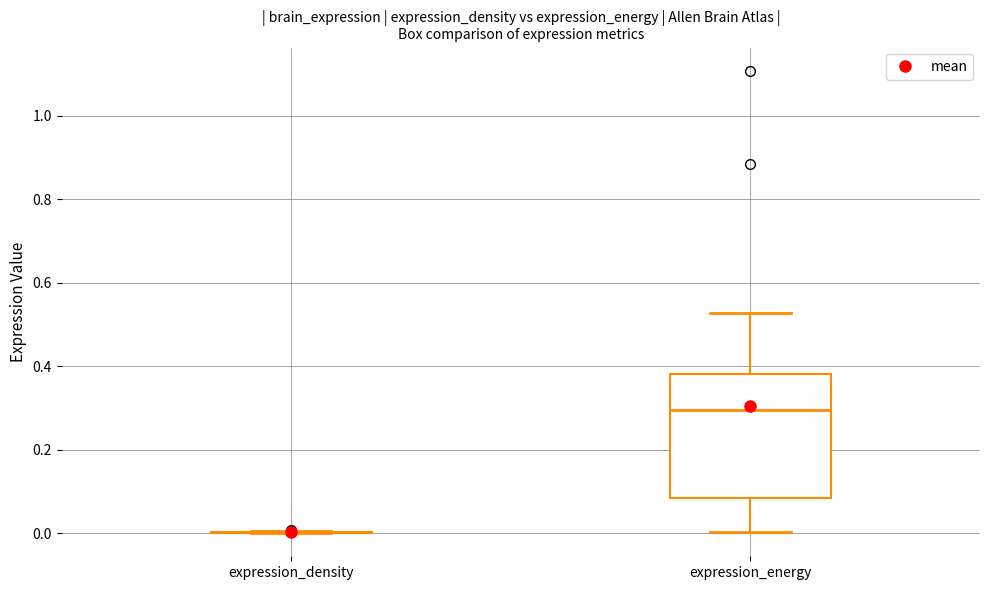

Reading left to right, read every box against the y-axis: the position of its median line, the range the box covers, and the ends of its whiskers. The values are not printed on the chart, so give them approximately, as read against the axis.

expression_density: box collapsed to a line at 0.00, whiskers 0.00 to 0.00
expression_energy: median 0.30, box 0.08 to 0.38, whiskers 0.00 to 0.52